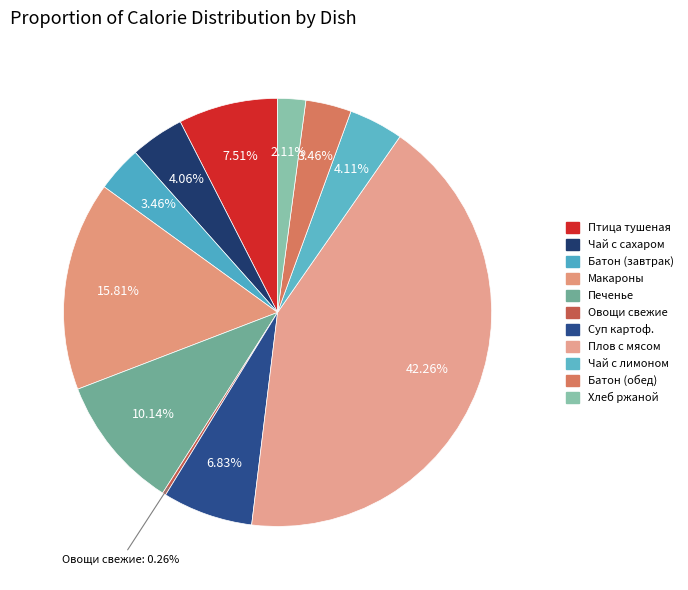

Count the number of slices in the pie.

11